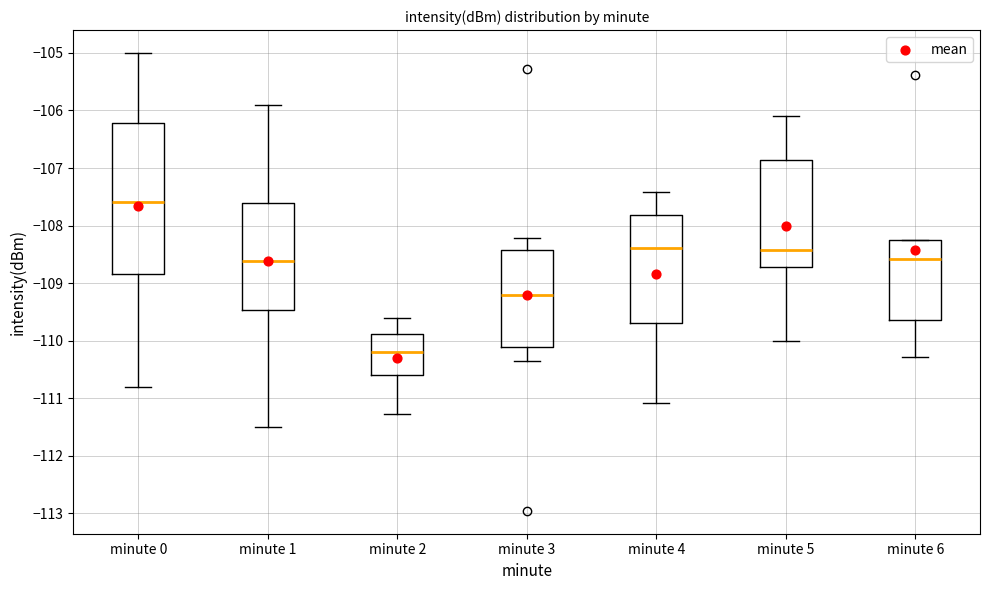

Where is the lower edge of the box for minute 3 on the y-axis? The values are not printed on the chart, so give them approximately, as read against the axis.

-110.1